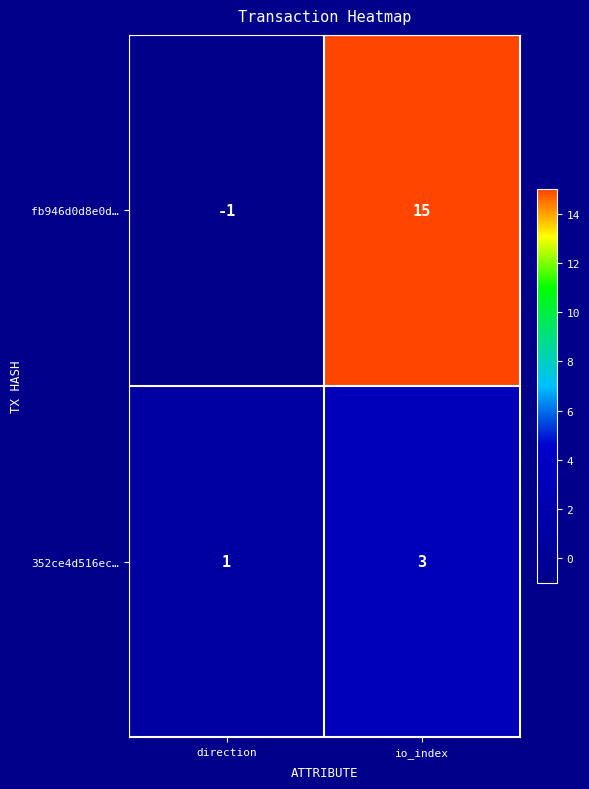

What is the difference between the fb946d0d8e0d… values at direction and io_index?

16